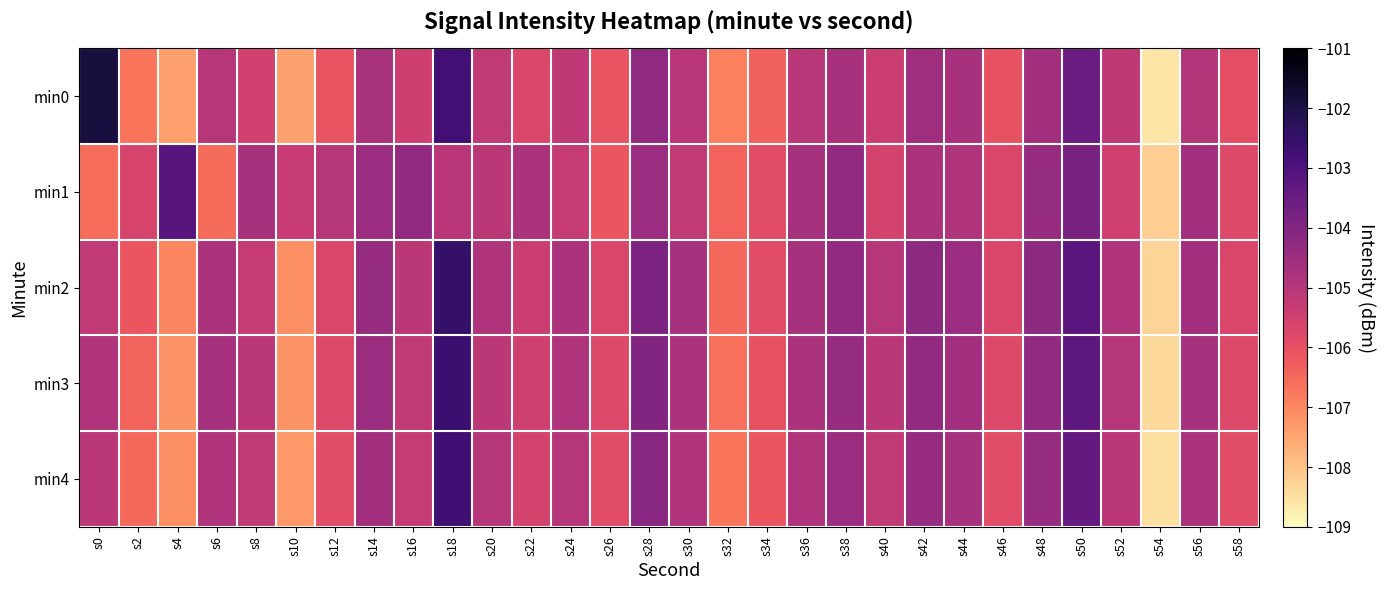

What is the difference between the highest and lowest values at s40?

0.6